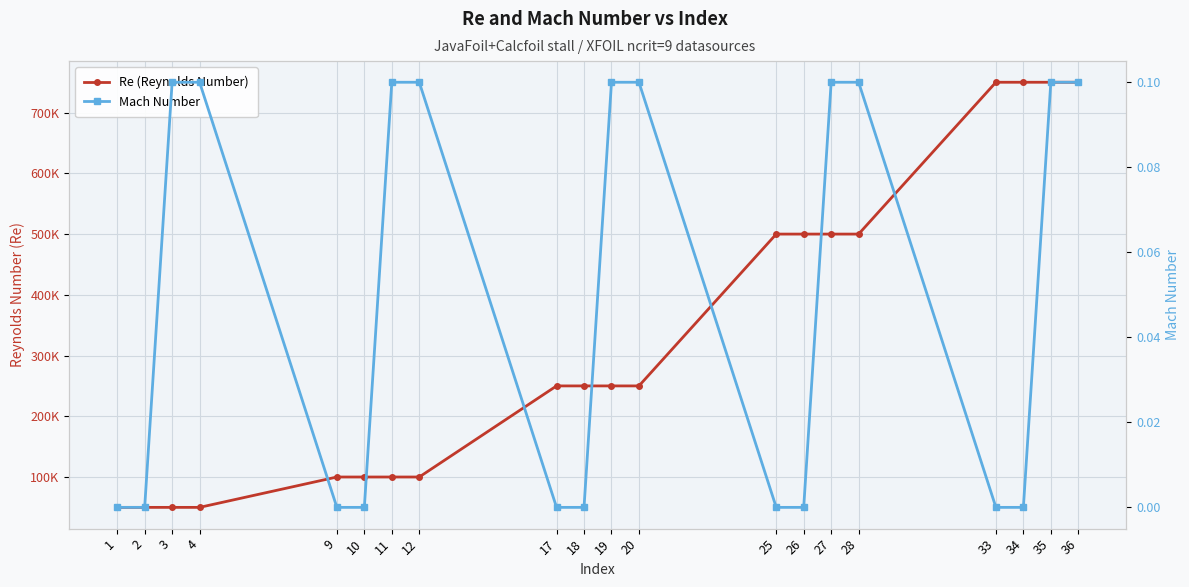

At how many categories does at least one series exceed 144443?

12